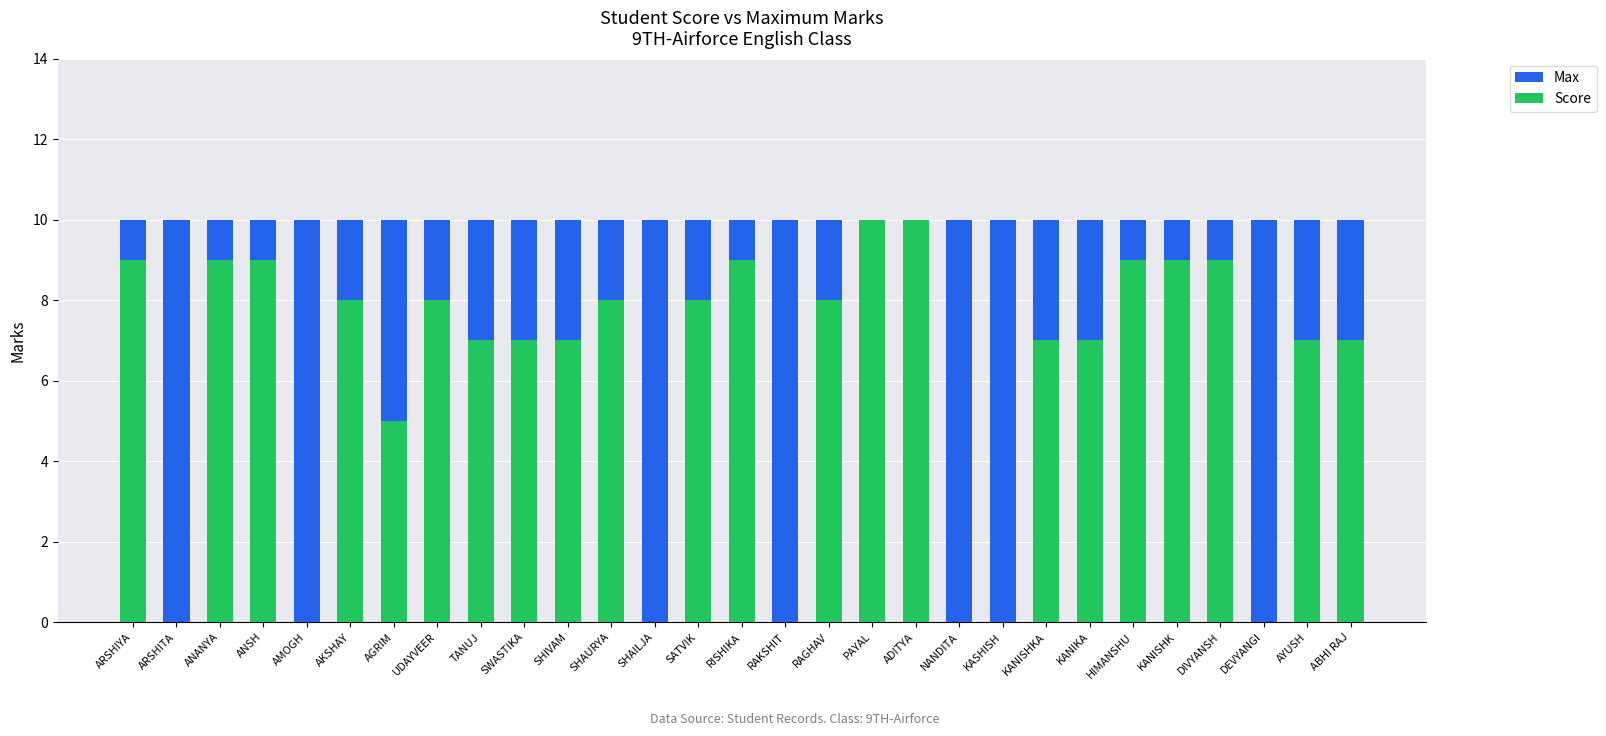

What is the sum of all Score values?

177